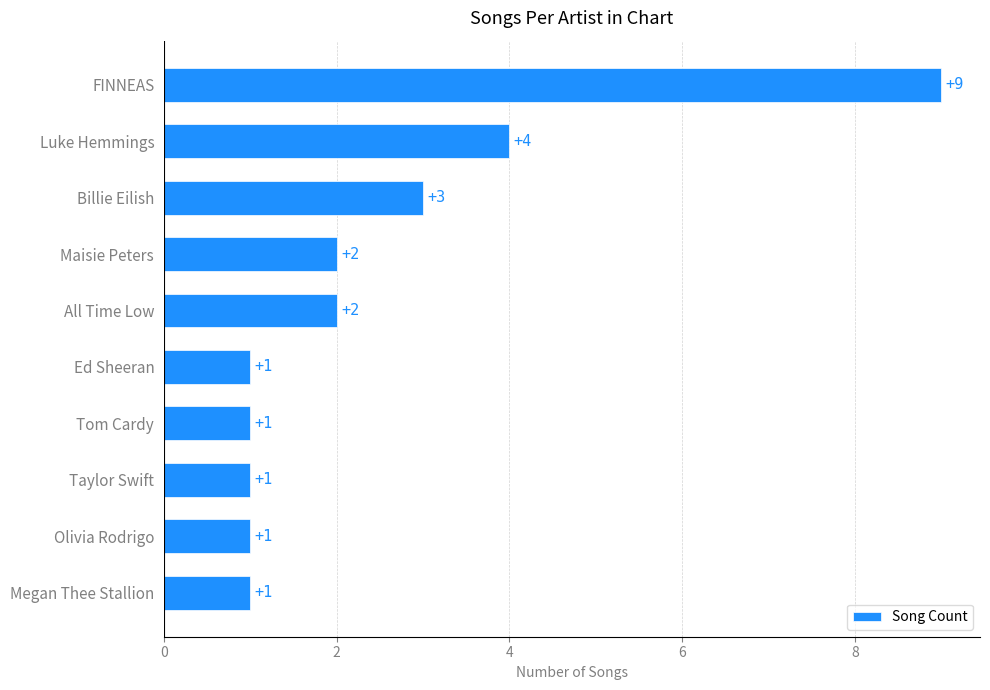

The chart shows a value of 9 at FINNEAS. True or false?

True